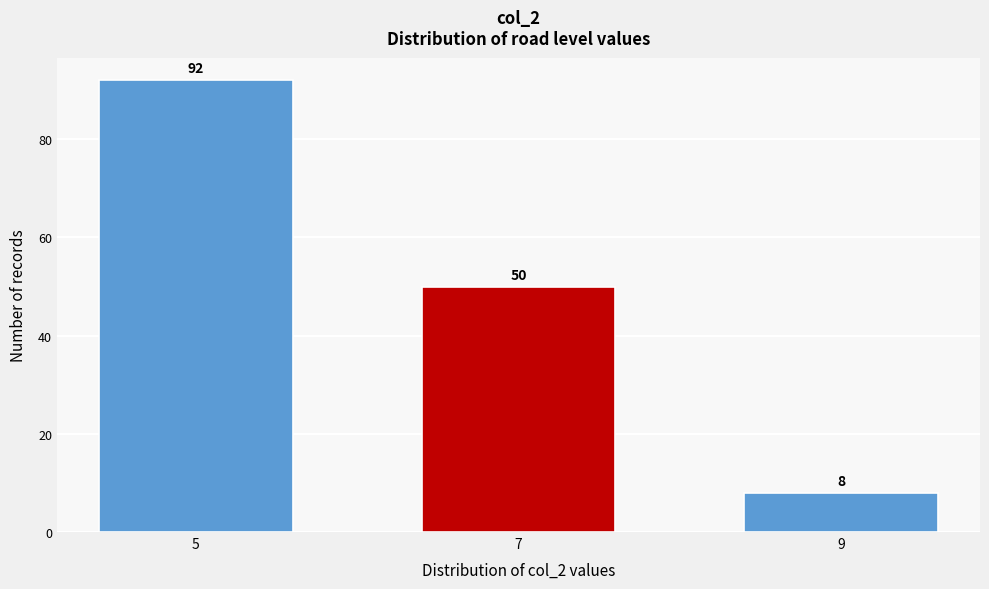

Reading left to right, what are all the values shown in this chart?

5=92	7=50	9=8